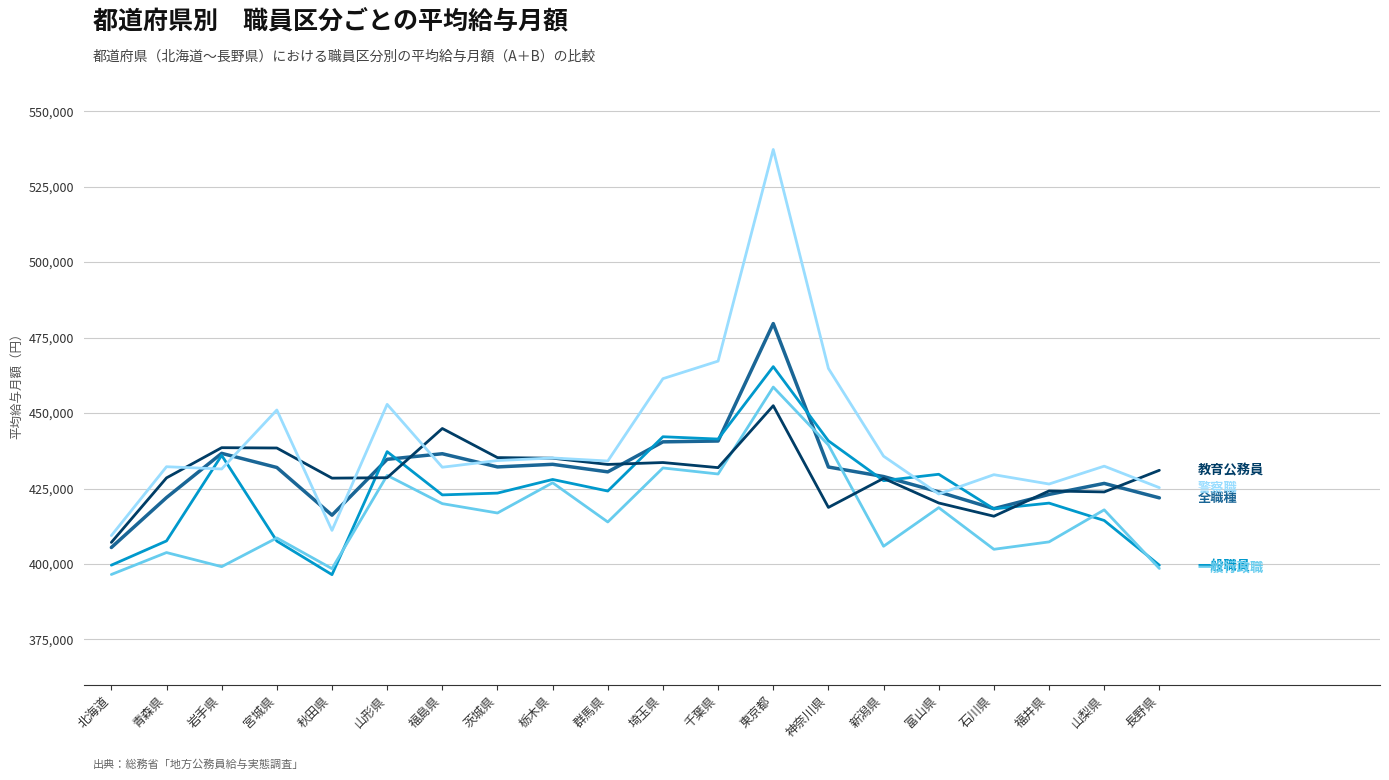

What is the difference between the highest and lowest values at 石川県?

24716